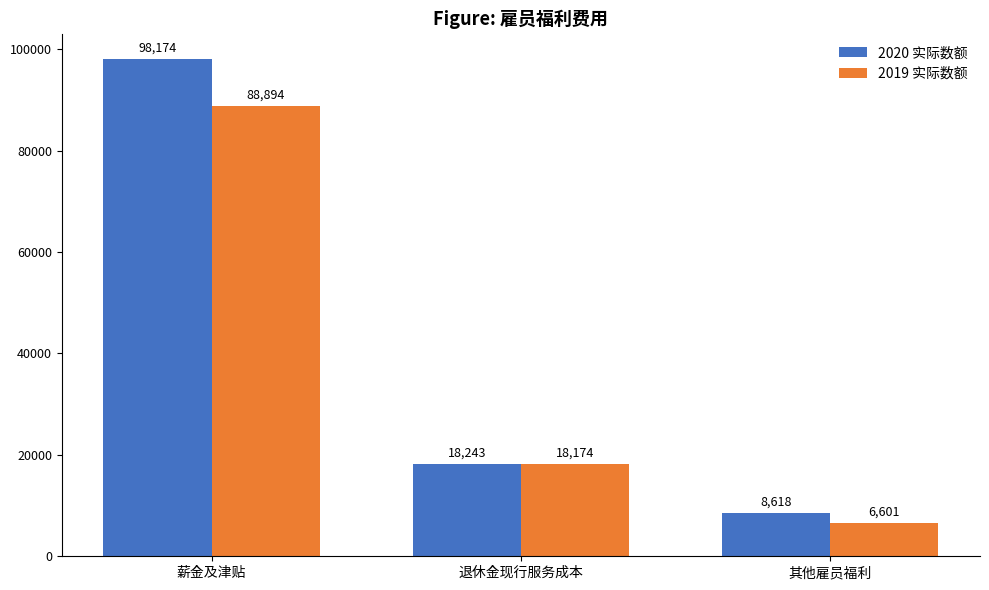

Is the value of 2019 实际数额 at 其他雇员福利 greater than the value of 2020 实际数额 at 退休金现行服务成本?

No